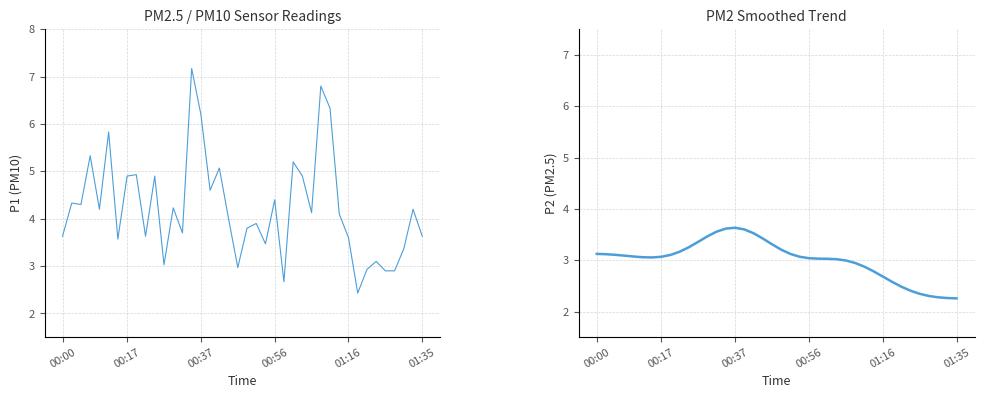

Between 9 and 12, which series saw the biggest shift?

P1